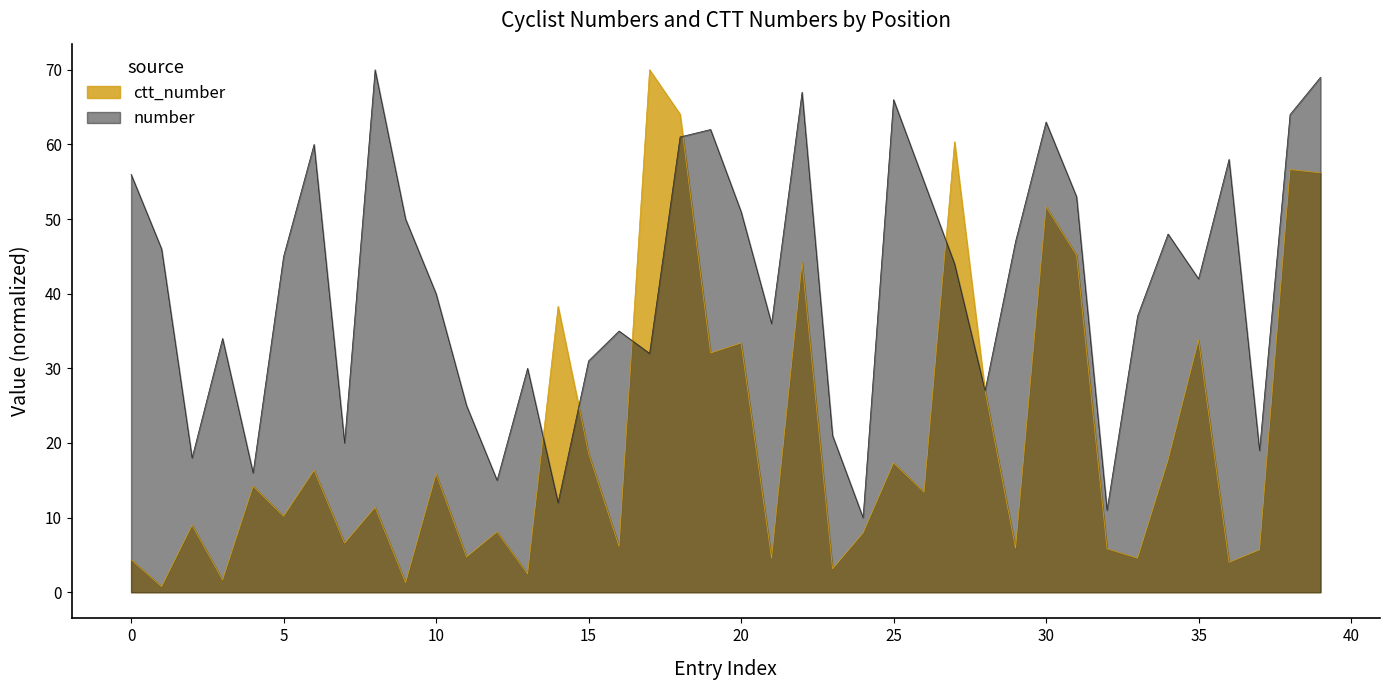

What is the greatest value displayed?

70.0